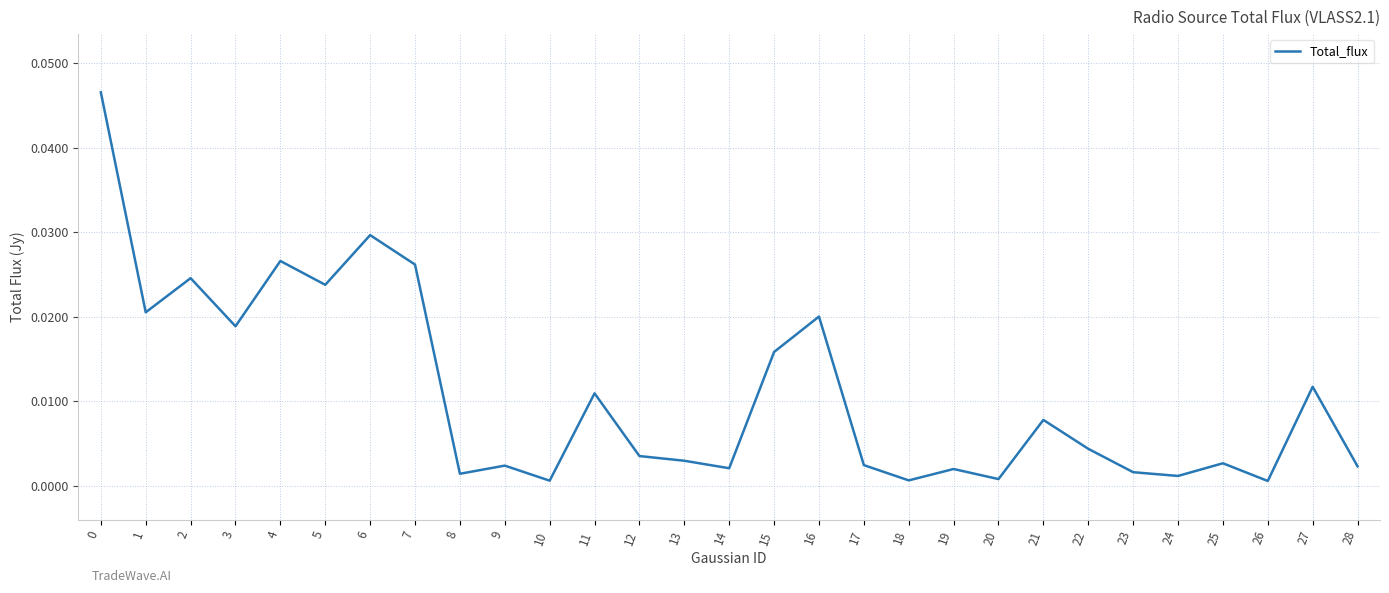

Which has a higher value, 21 or 4?

4